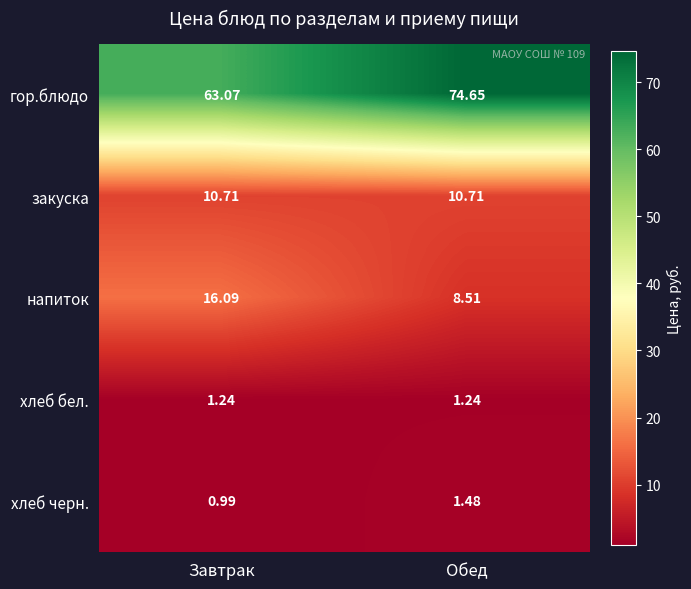

Which series has the largest range (max minus min)?

гор.блюдо